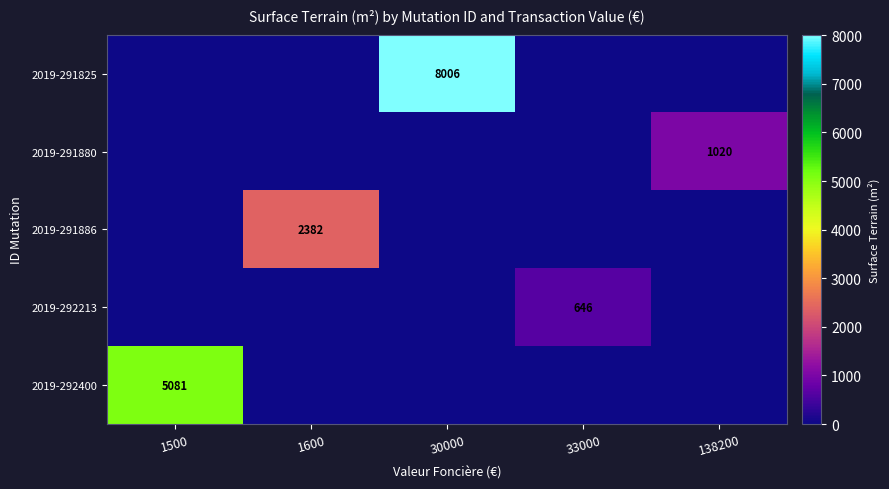

The 2019-291886 series shows 3499 at 1600. True or false?

False